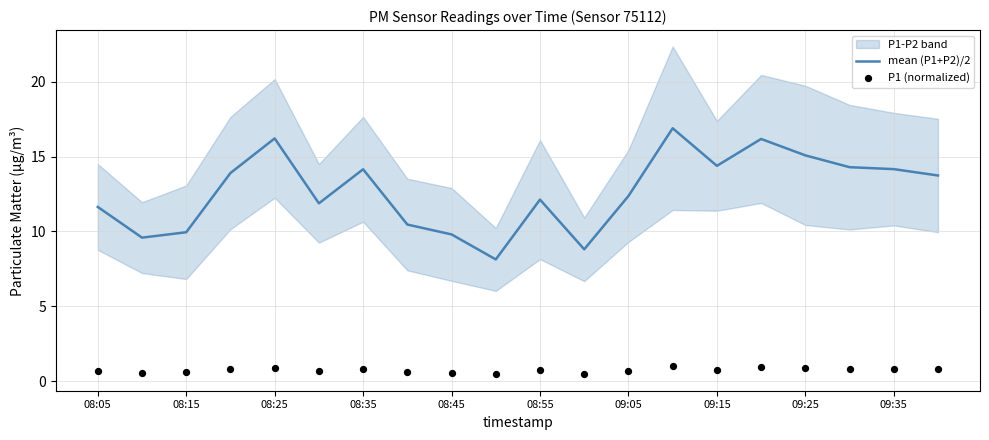

The value of mean (P1+P2)/2 at 09:05 is 19.6. True or false?

False